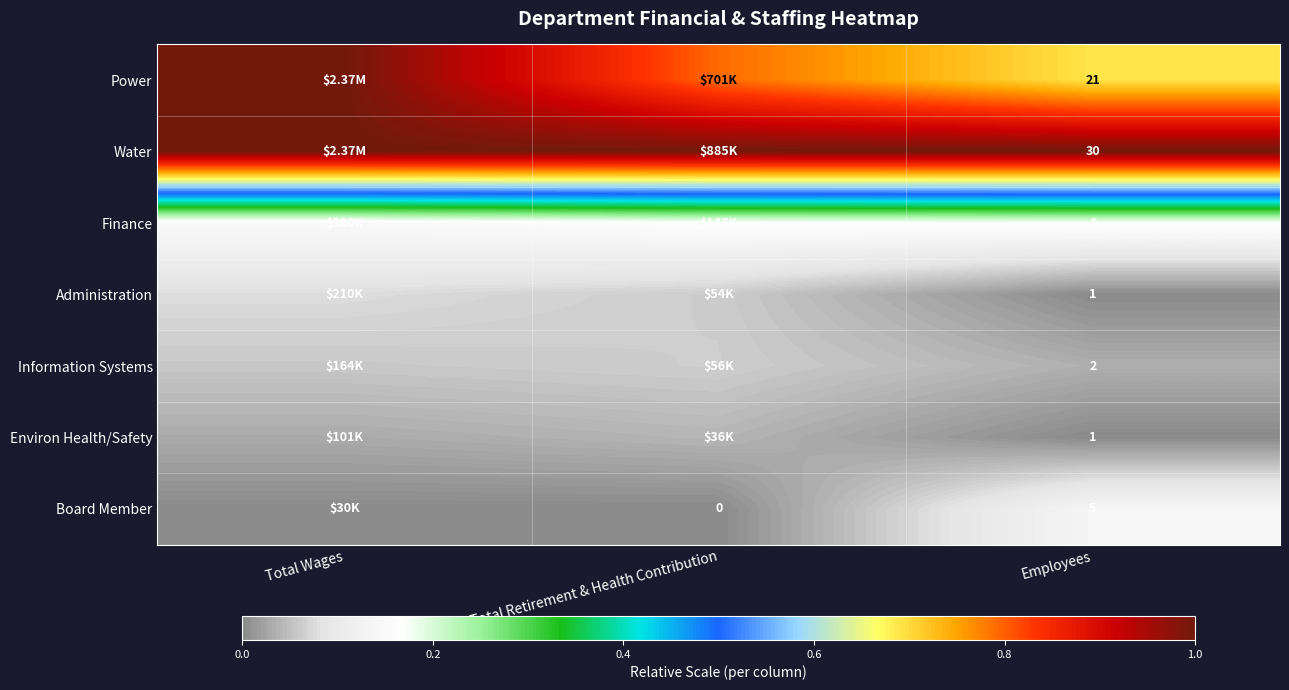

List the series in order of their peak value, lowest first.

Environ Health/Safety, Information Systems, Administration, Board Member, Finance, Power, Water